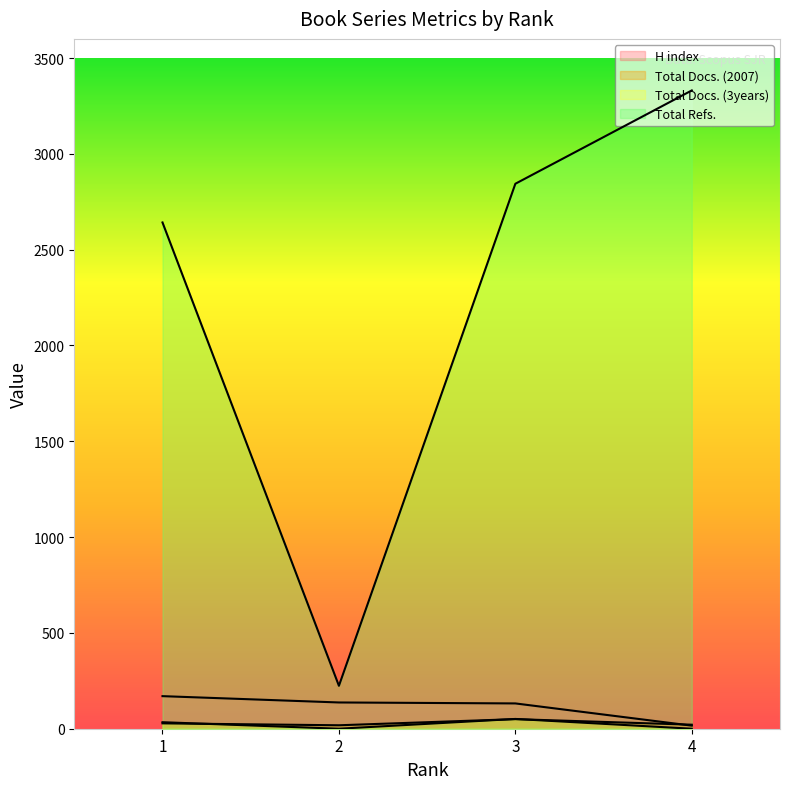

Is the value of Total Docs. (3years) at 4 greater than the value of Total Docs. (2007) at 1?

No